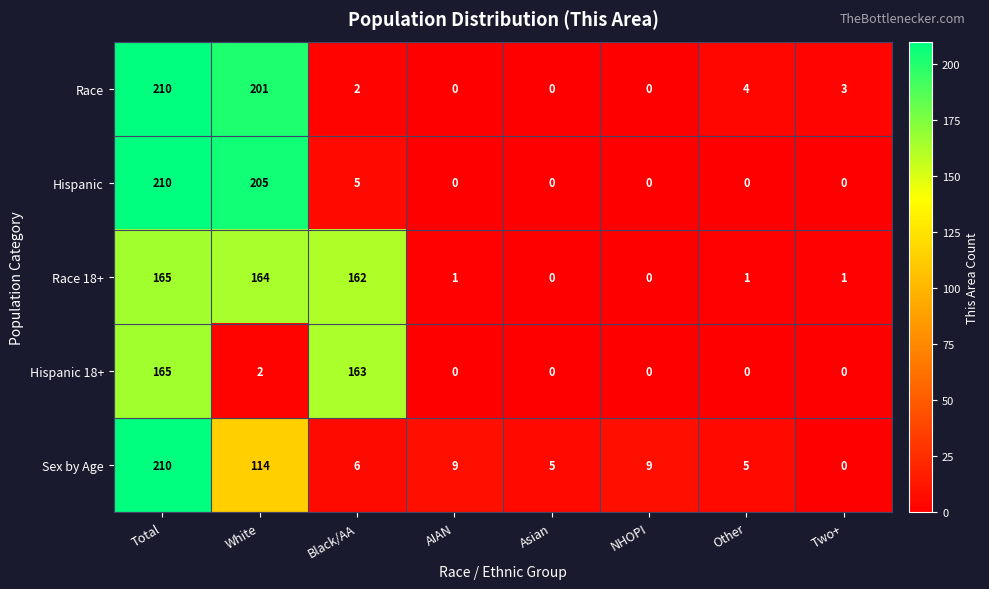

What is the sum of the Hispanic values at Other and White?

205